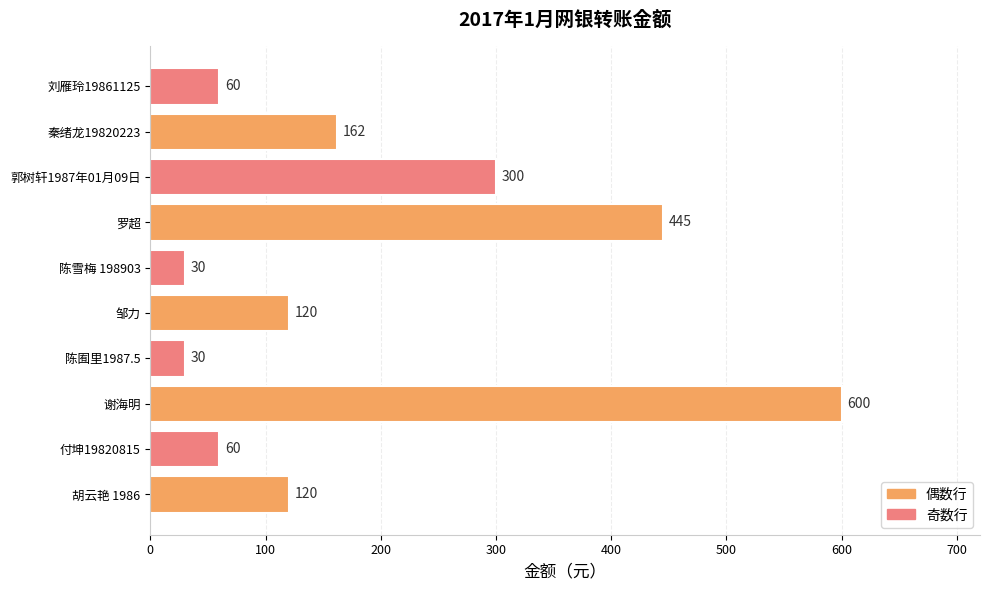

What is the smallest value displayed?

30